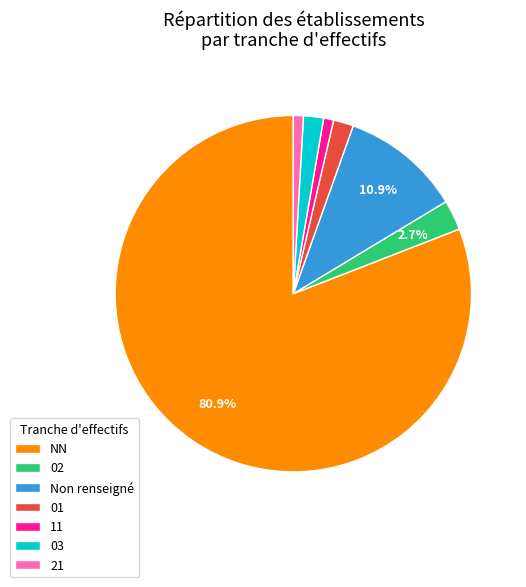

The 02 slice represents 3% of the pie. True or false?

True